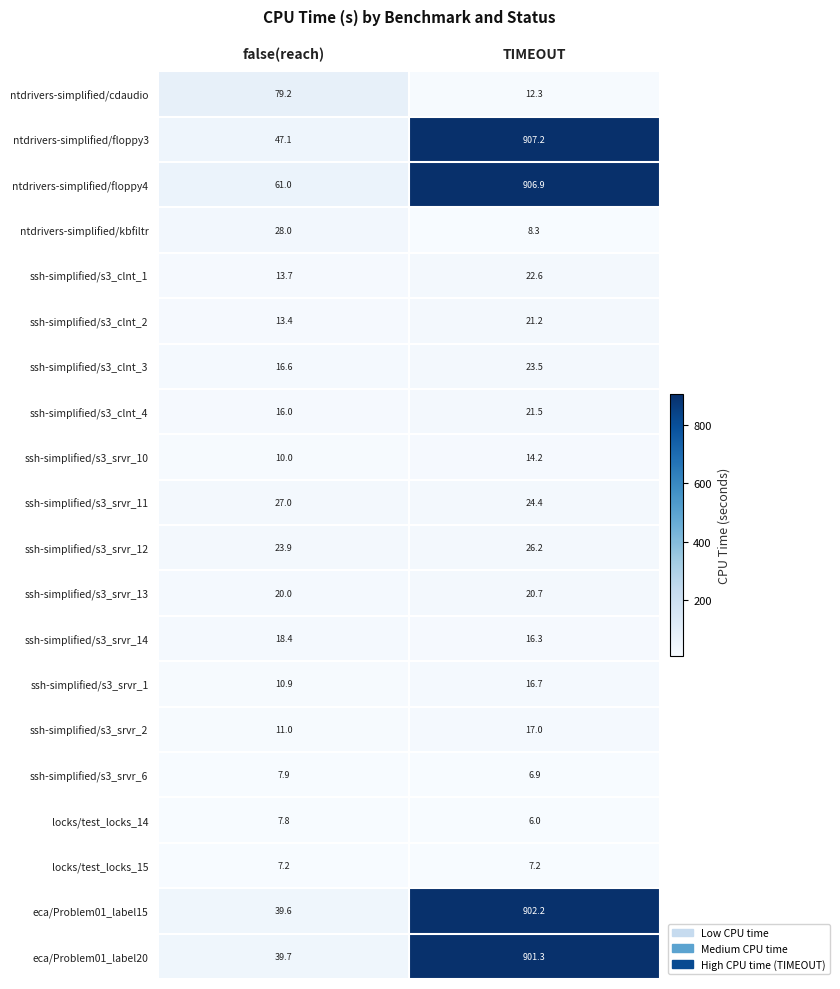

What is the difference between the maximum and minimum values in the ntdrivers-simplified/floppy4 series?

845.9